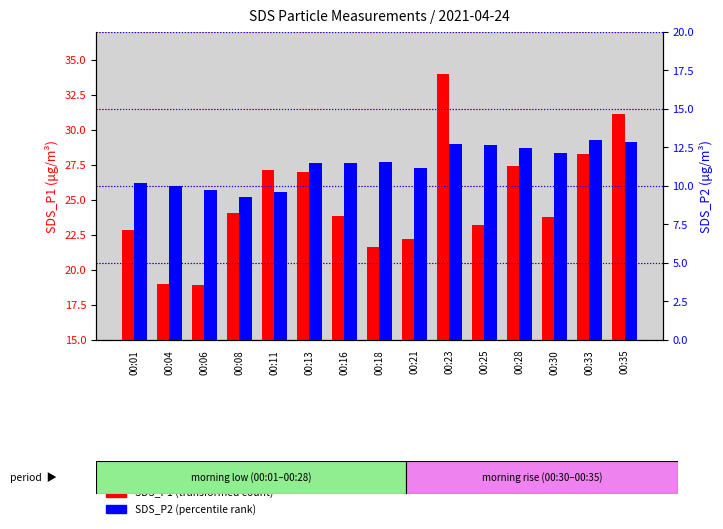

What is the sum of all SDS_P2 values?

170.1